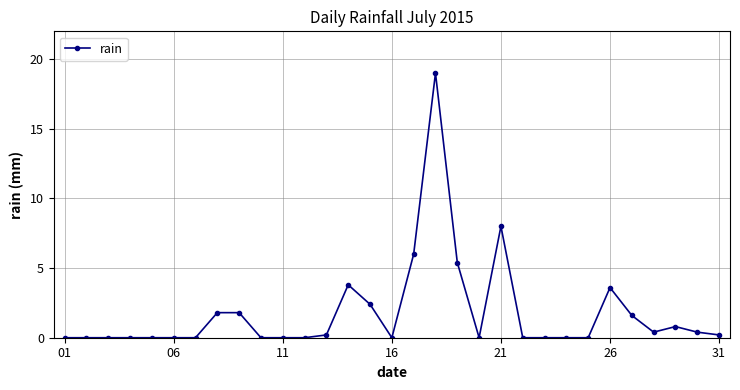

What is the difference between the second highest and second lowest values?

8.0